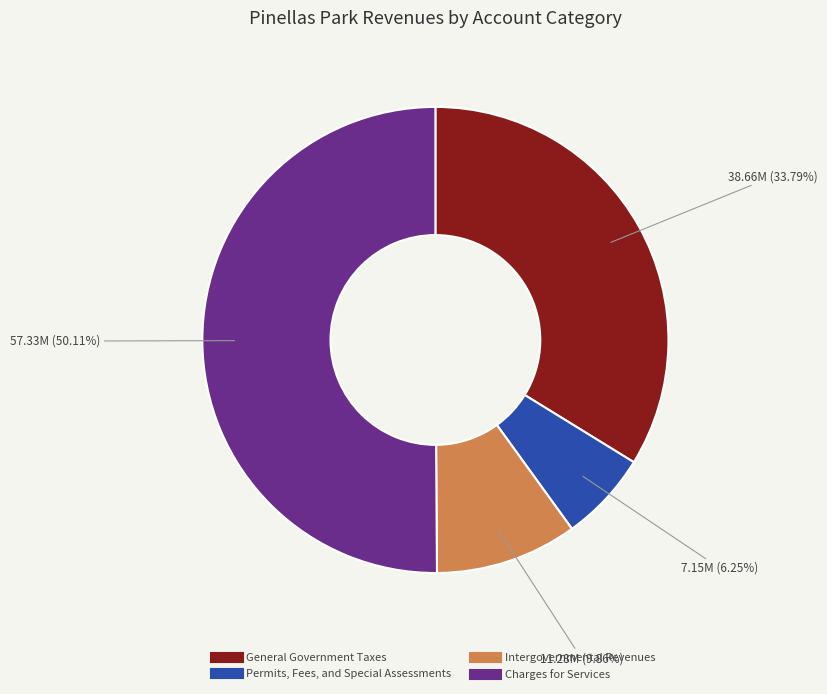

To the nearest percent, what is the combined percentage of General Government Taxes and Charges for Services?

84%